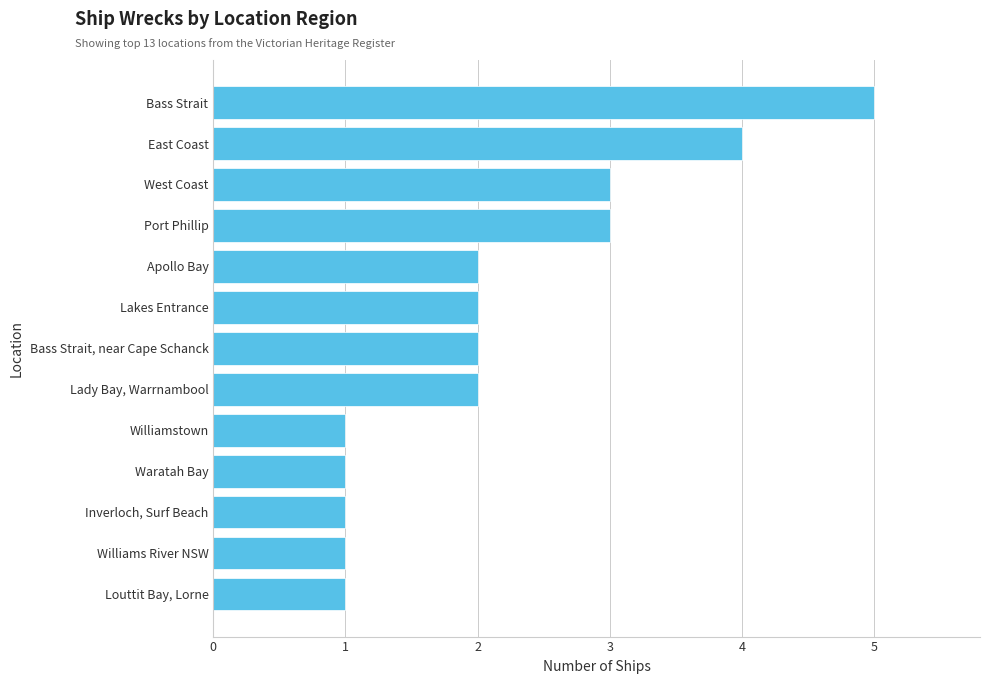

Is it true that the value at Williams River NSW is 1?

True